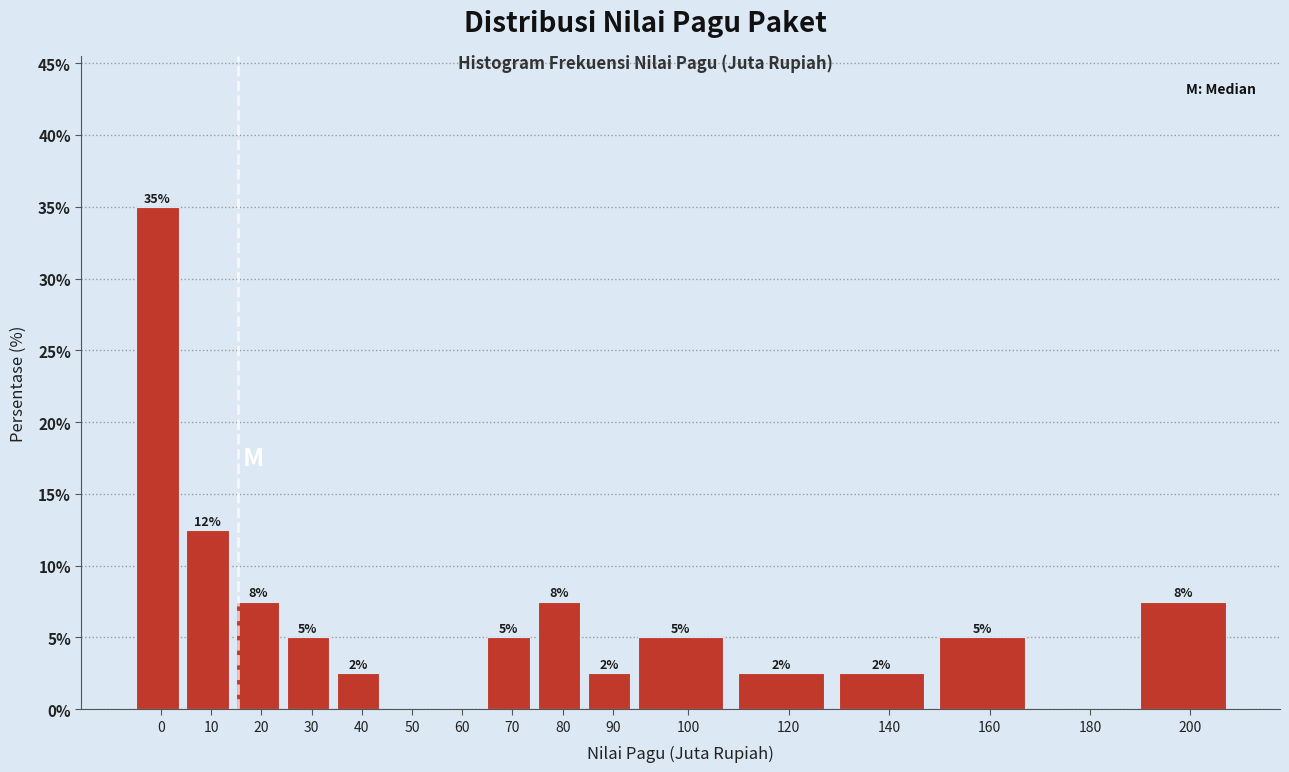

Are the bars horizontal?

No